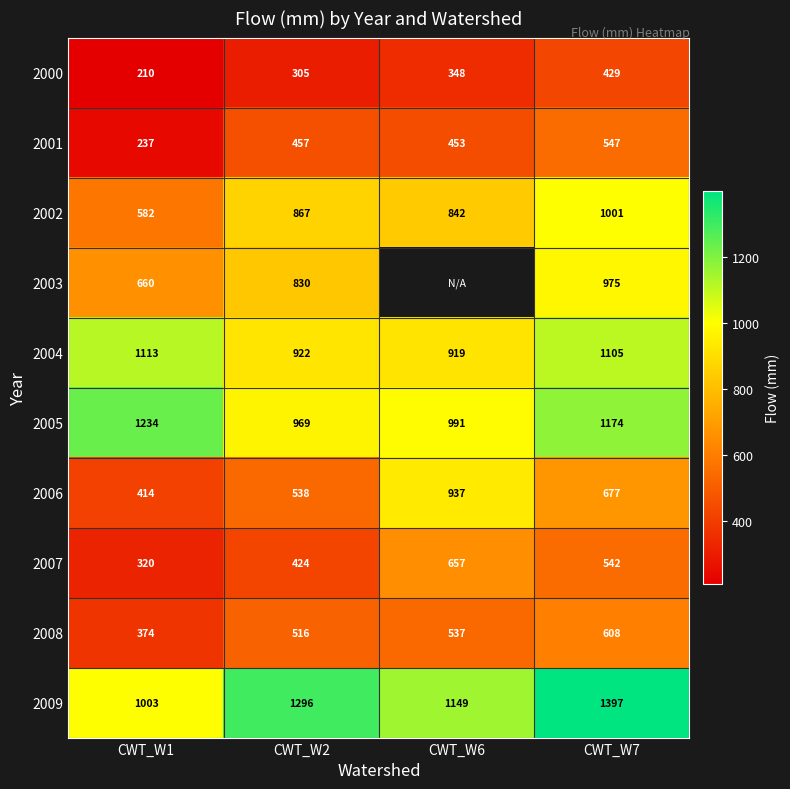

At which category is the sum across all series the highest?

CWT_W7